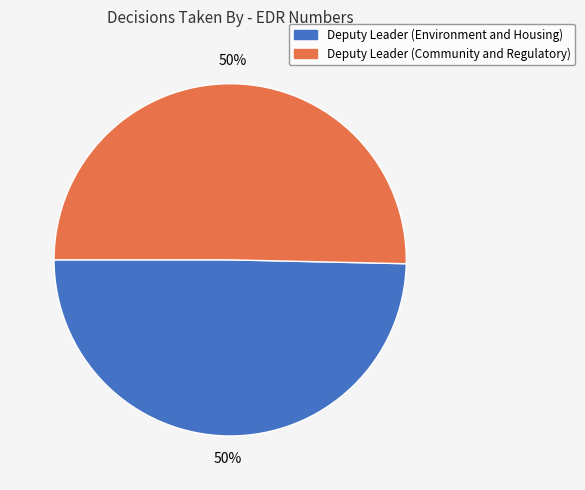

To the nearest percent, what portion does Deputy Leader (Environment and Housing) represent?

50%